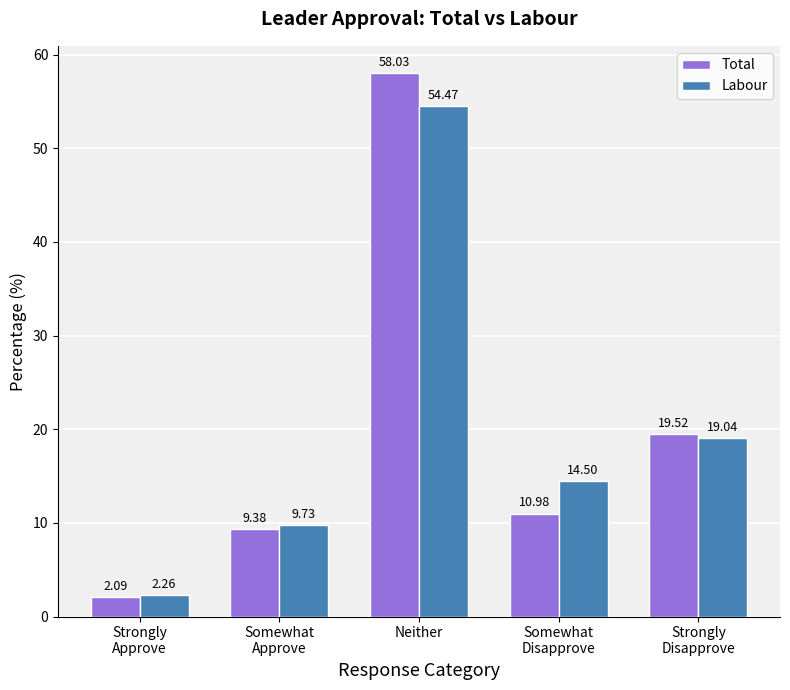

At which label does Total reach its minimum?

Strongly
Approve